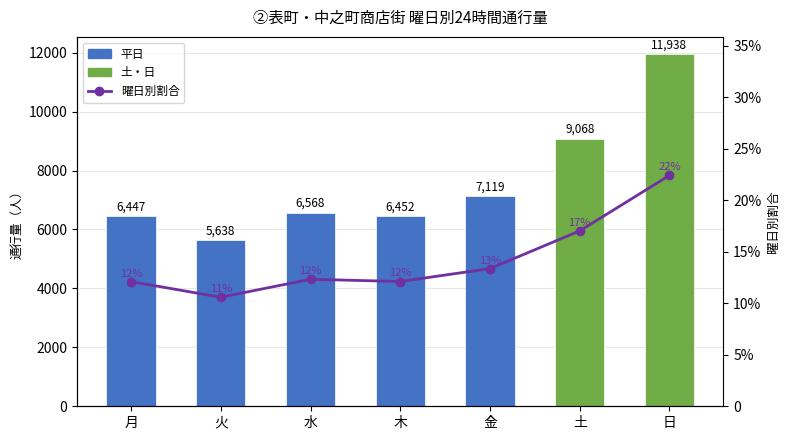

What is the sum of the values at 火 and 金?

0.2